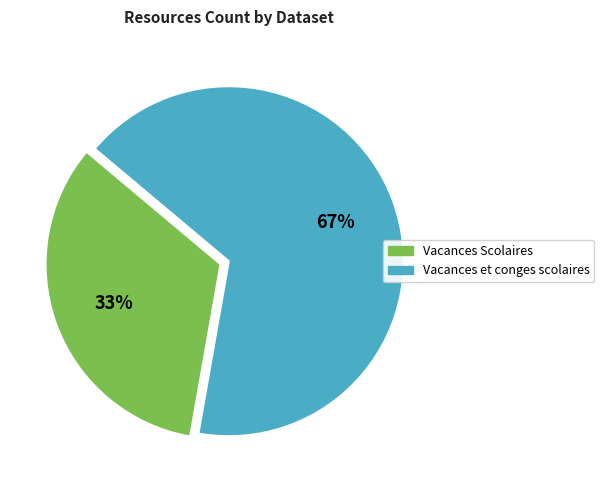

Which has a higher value, Vacances Scolaires or Vacances et conges scolaires?

Vacances et conges scolaires